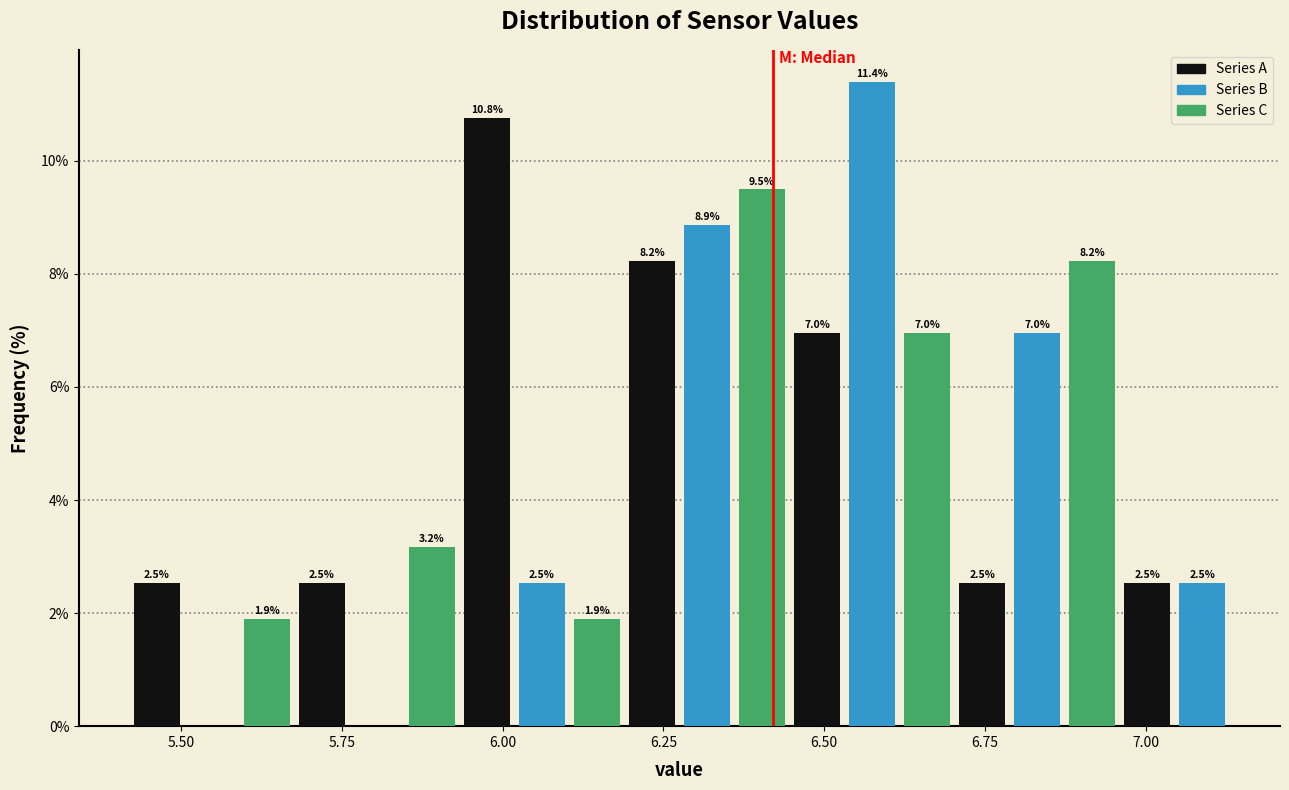

Read against the x-axis, roughly where is the centre of the tallest bar?

6.55